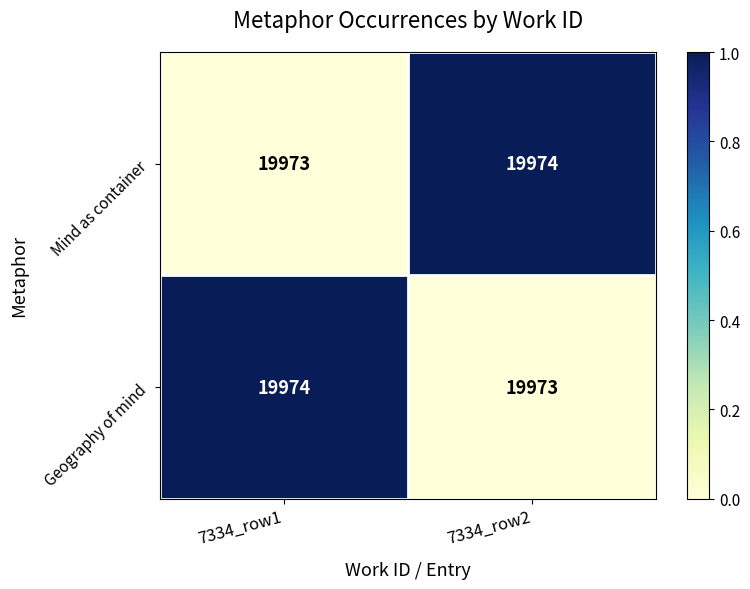

At which label is Geography of mind closest to 19973?

7334_row2